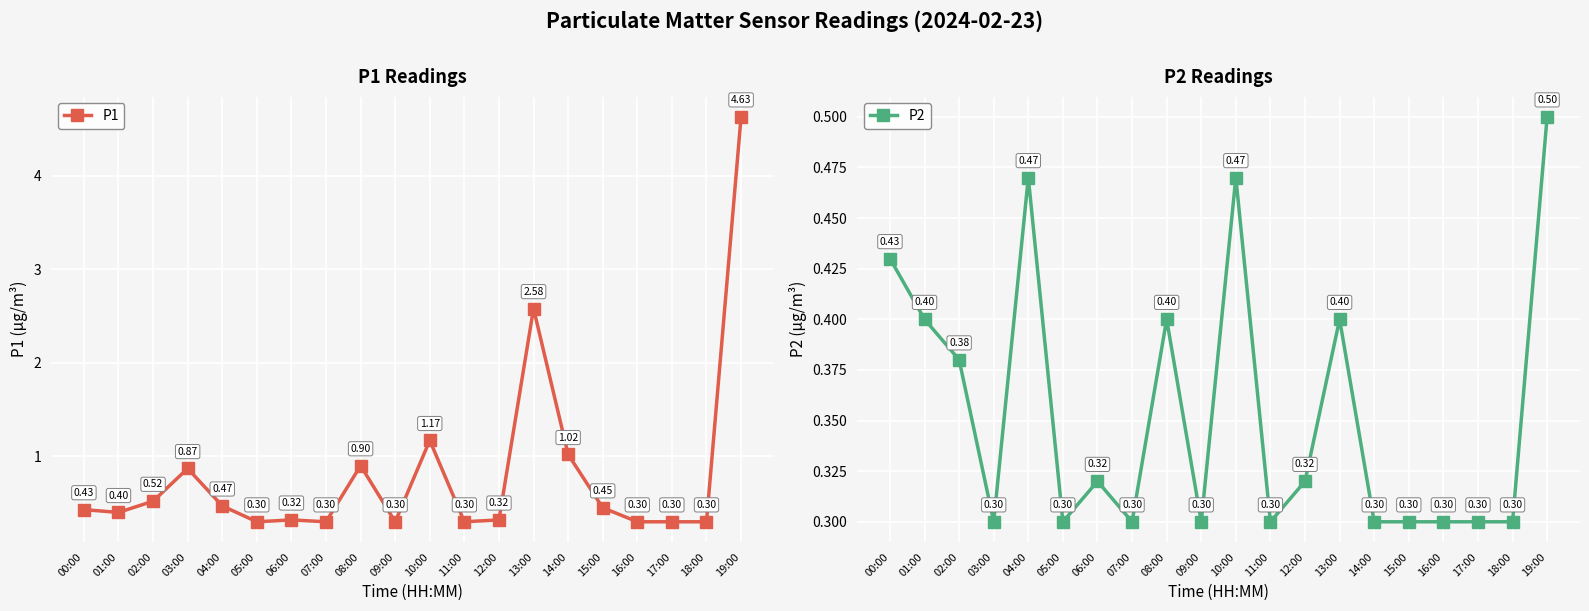

What are all the series names shown in the legend?

P1, P2